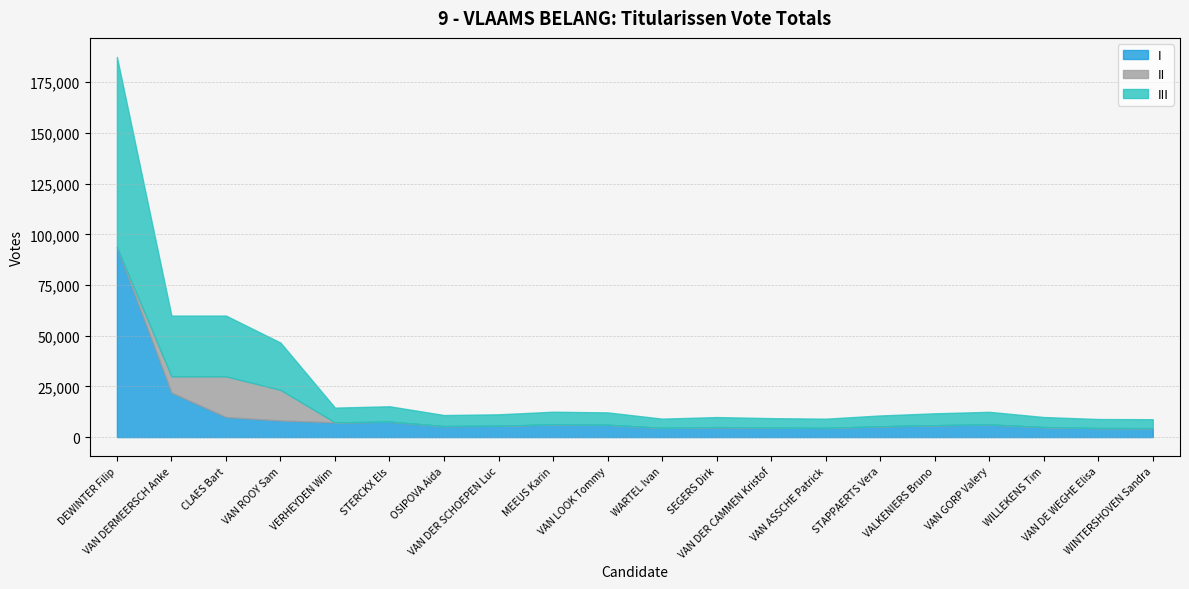

How many values in the I series exceed 5868?

9